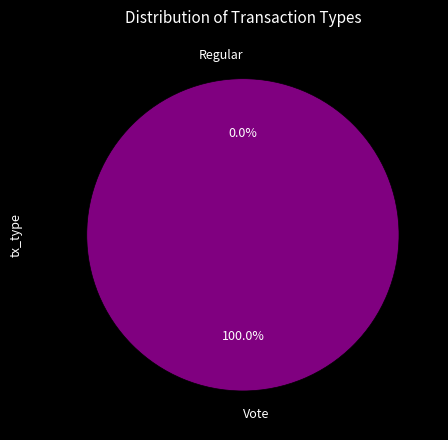

To the nearest percent, what is the combined percentage of Regular and Vote?

100%